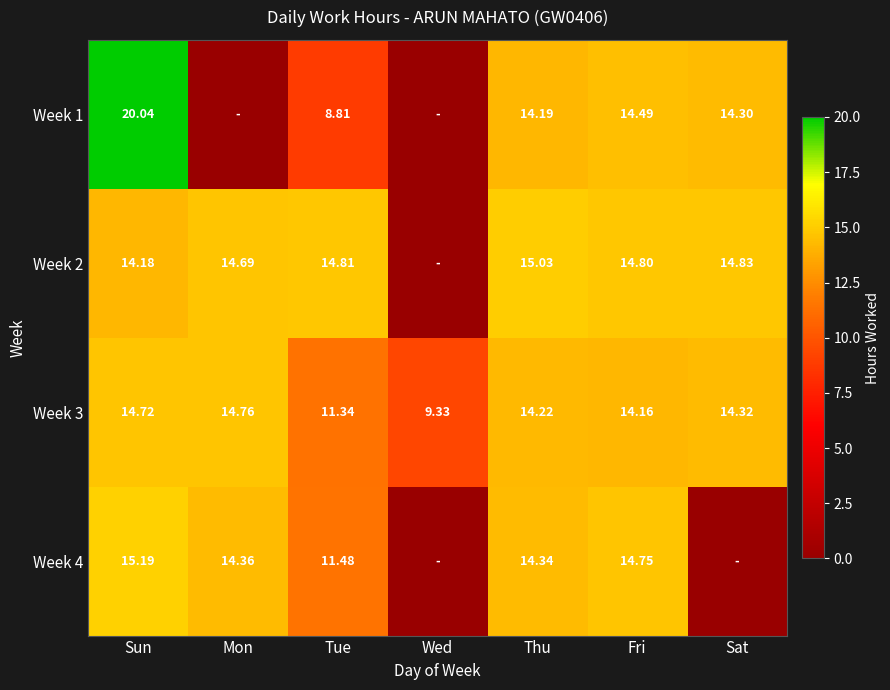

Rank the categories by Week 3 value from lowest to highest.

Wed, Tue, Fri, Thu, Sat, Sun, Mon